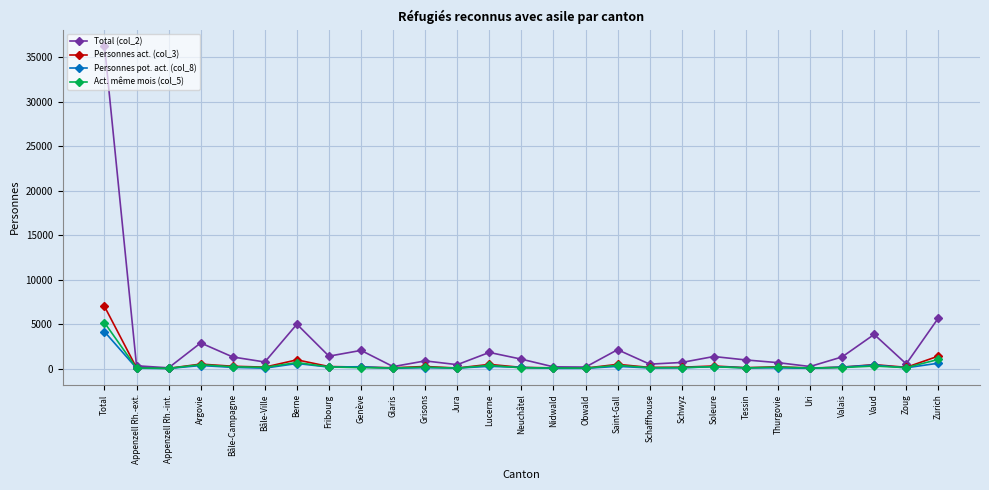

True or false: Act. même mois (col_5) has a value of 5159 at Total.

True